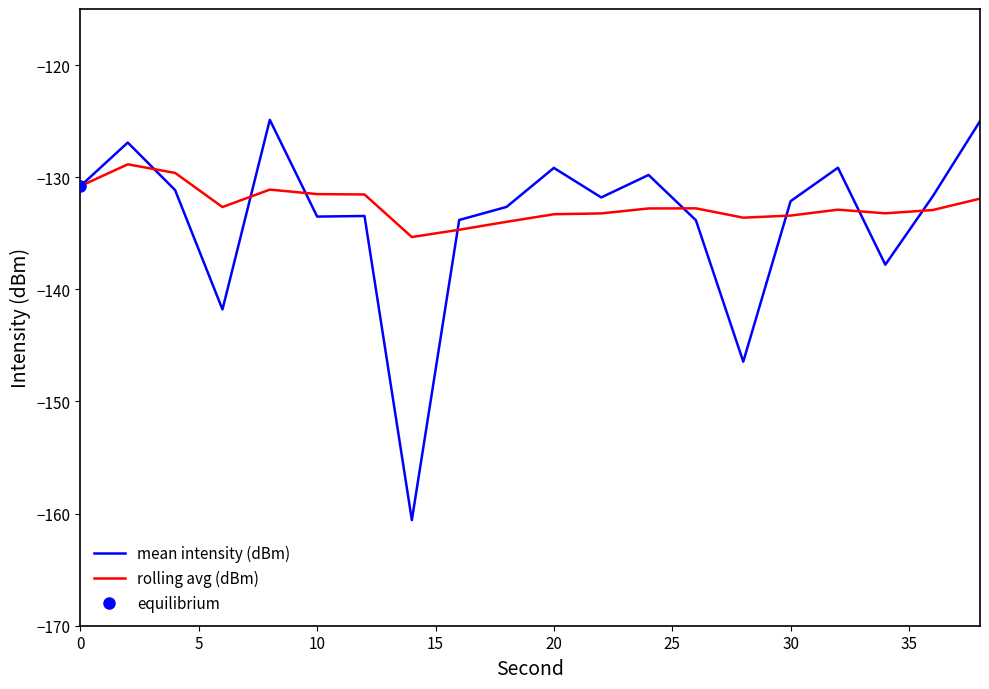

Is it true that mean intensity (dBm) equals -130.8 at 0?

True